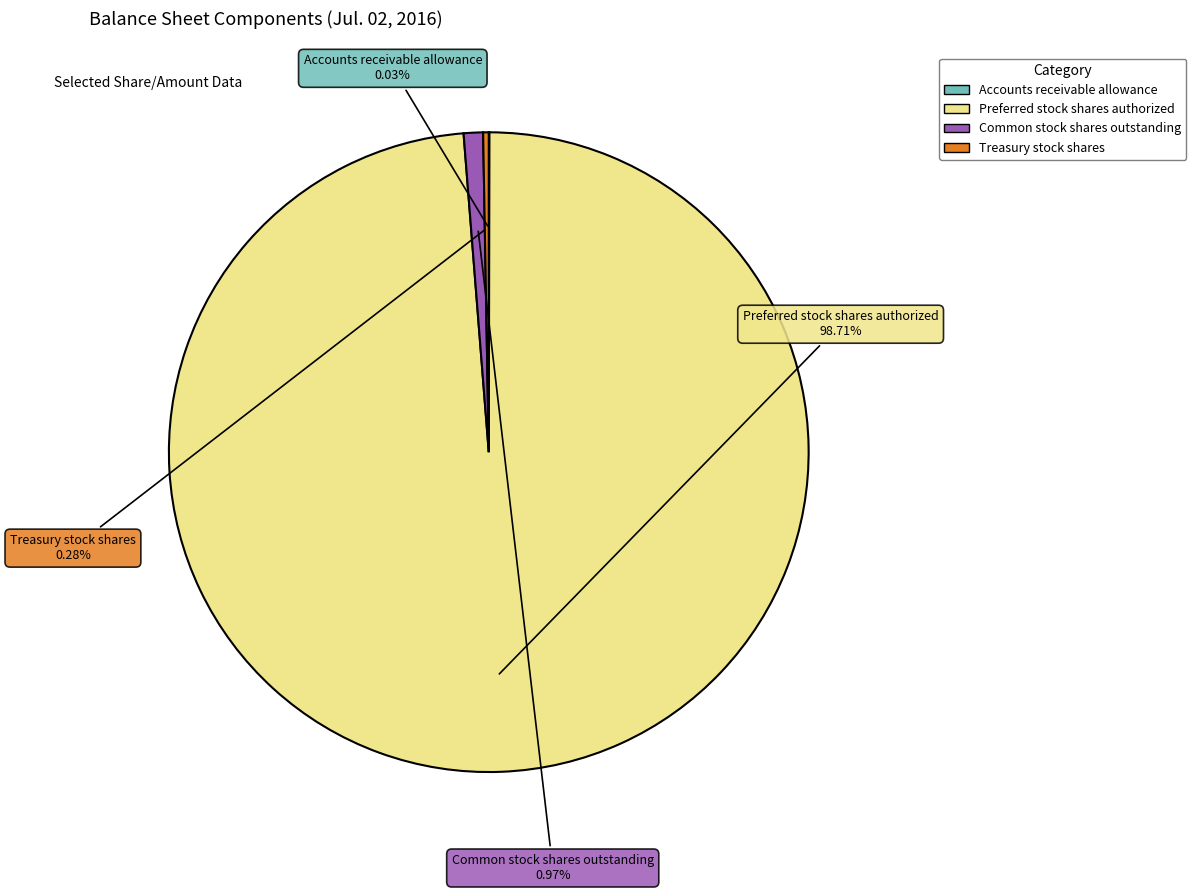

To the nearest percent, what is the difference between the largest and smallest slice percentages?

99%